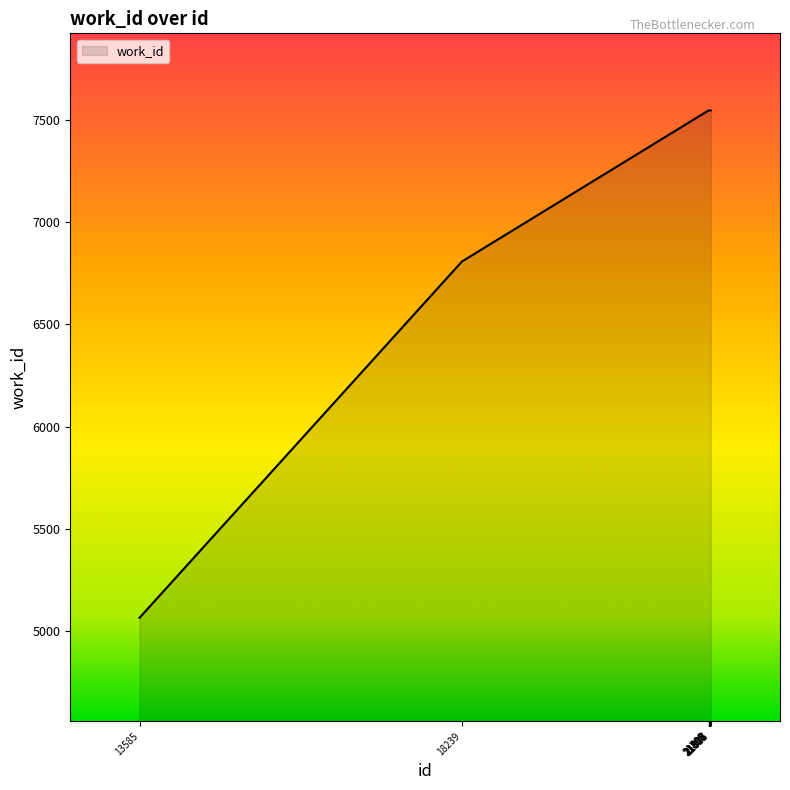

What is the maximum value shown in the chart?

7547